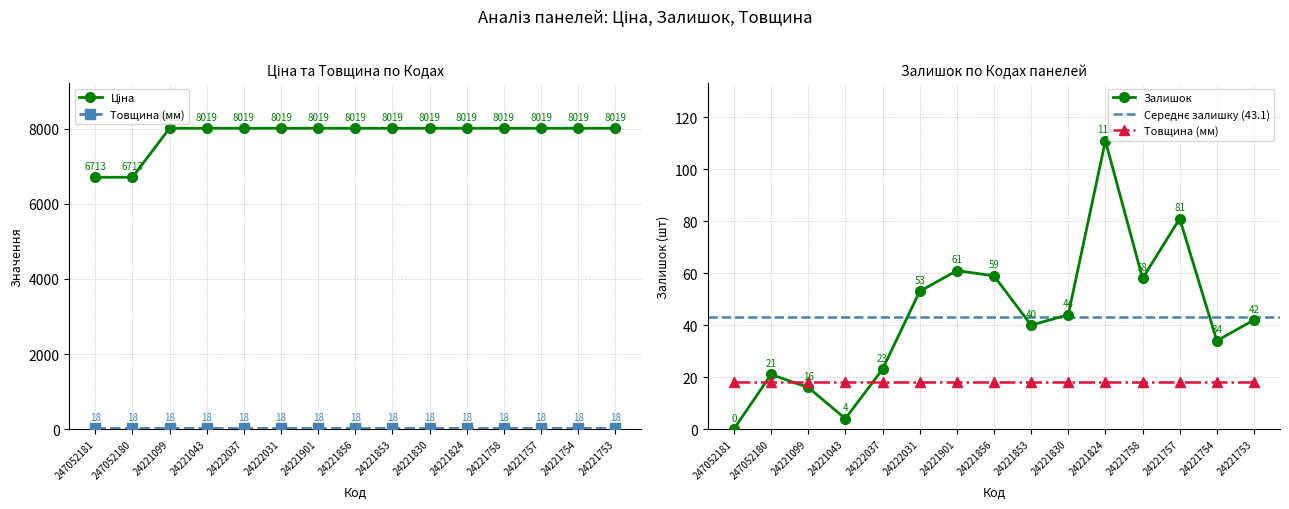

Which series has the largest range (max minus min)?

Ціна